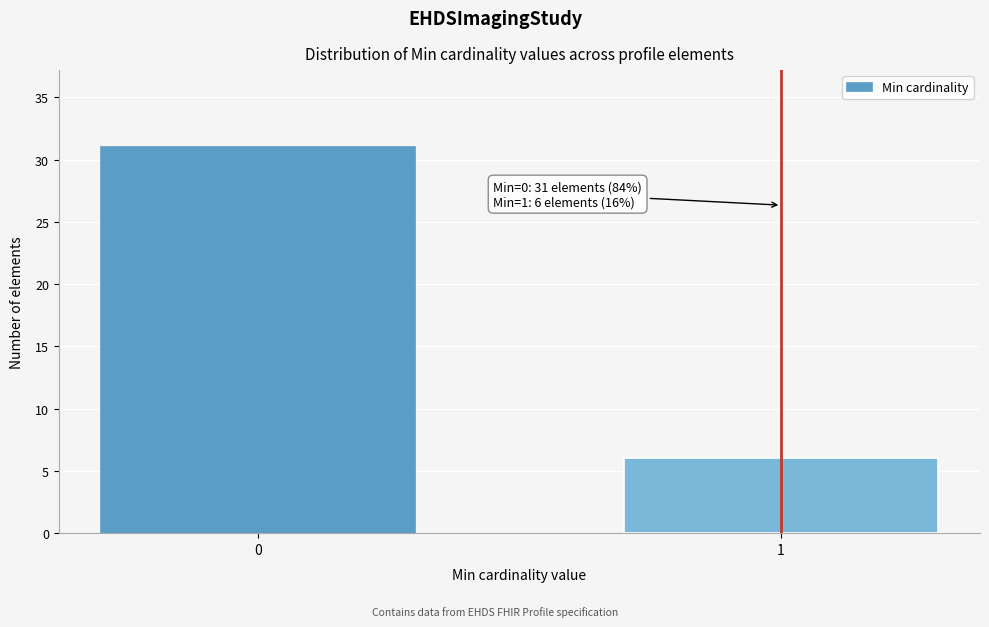

Reading left to right, list all the values displayed in this chart.

31	6